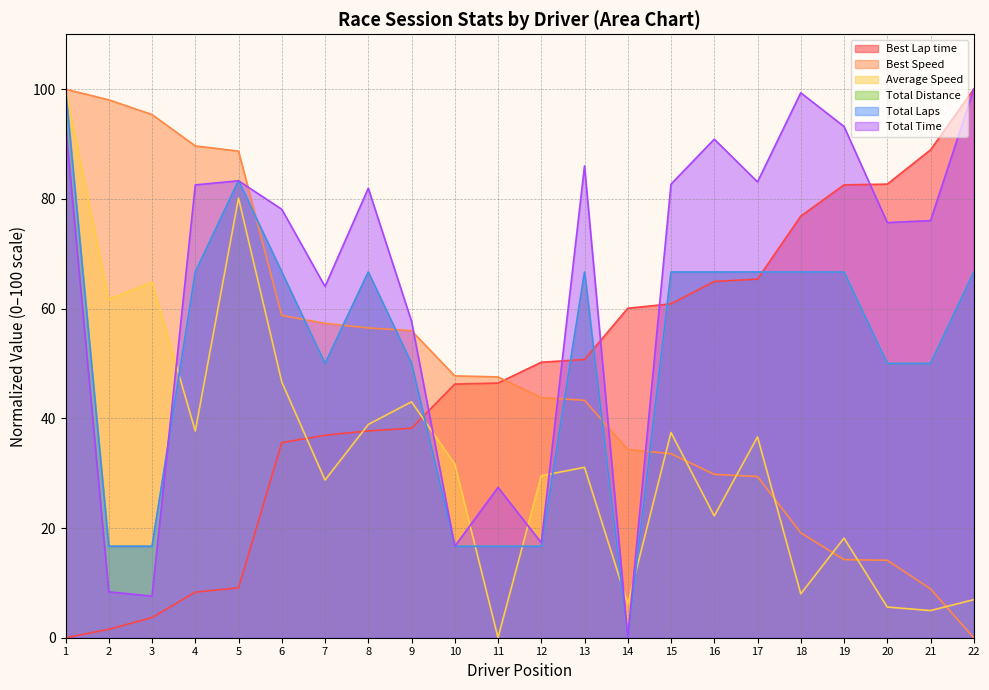

At which label does Best Lap time reach its minimum?

1